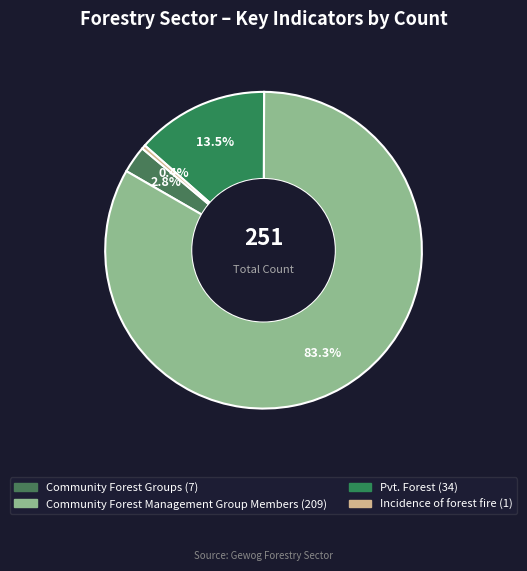

Is it true that Pvt. Forest is 14% of the pie?

True